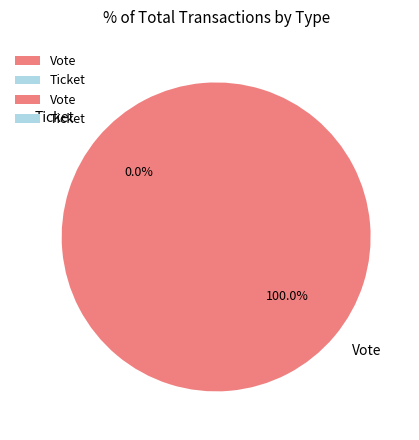

How many segments does this pie chart have?

2